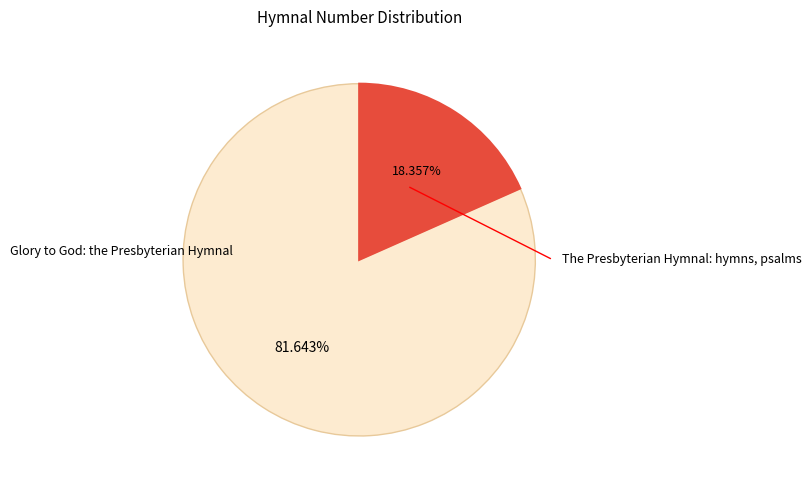

Is there a majority slice in this chart?

Yes